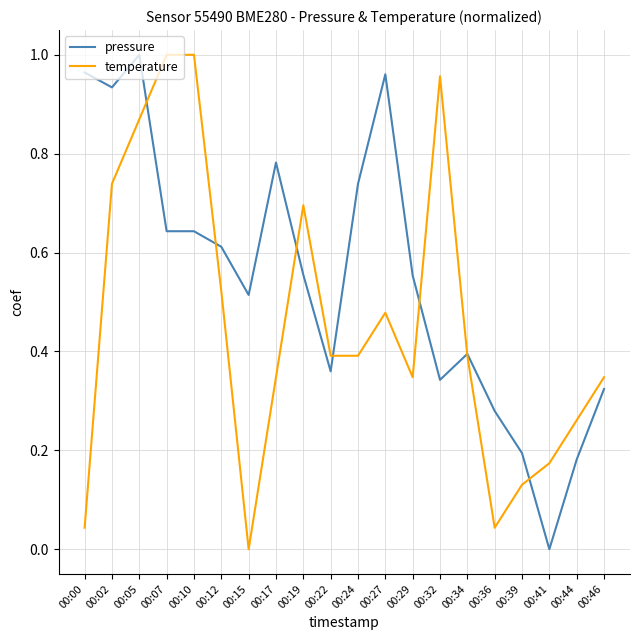

What are all the series names shown in the legend?

pressure, temperature